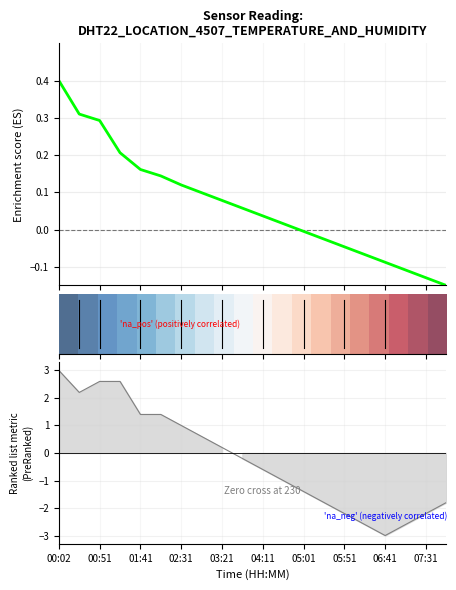

True or false: Enrichment profile has more than 0 interior local peaks.

False